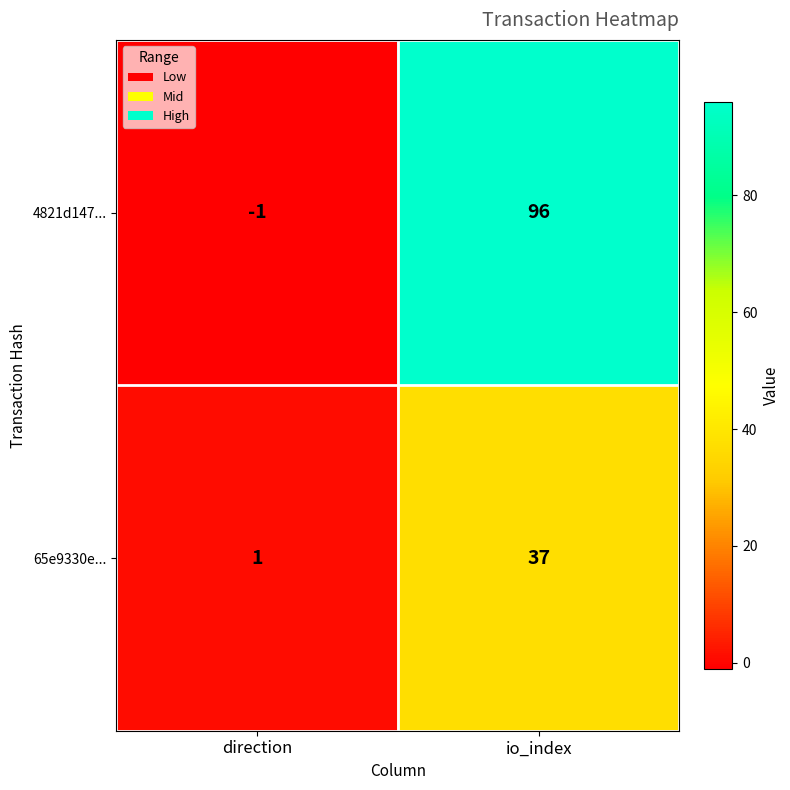

At how many categories does at least one series exceed 3?

1